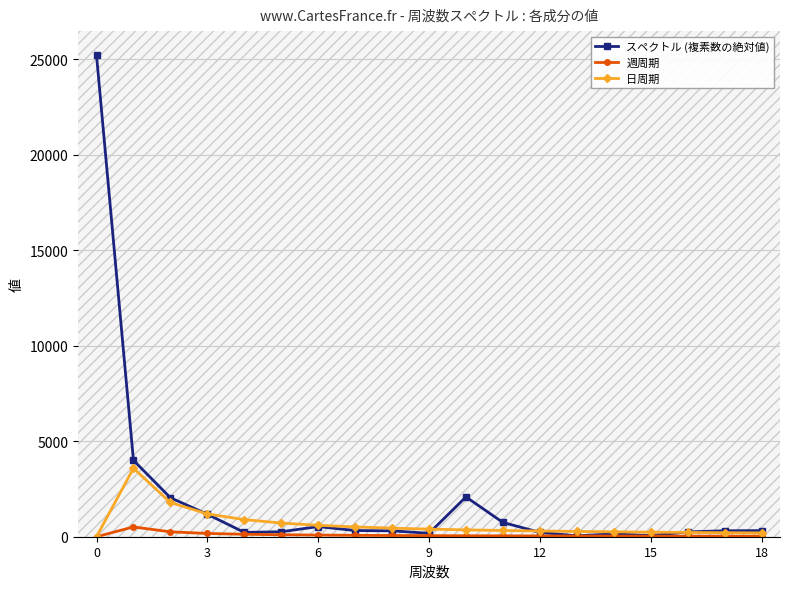

What is the average value of the スペクトル (複素数の絶対値) series?

2023.4